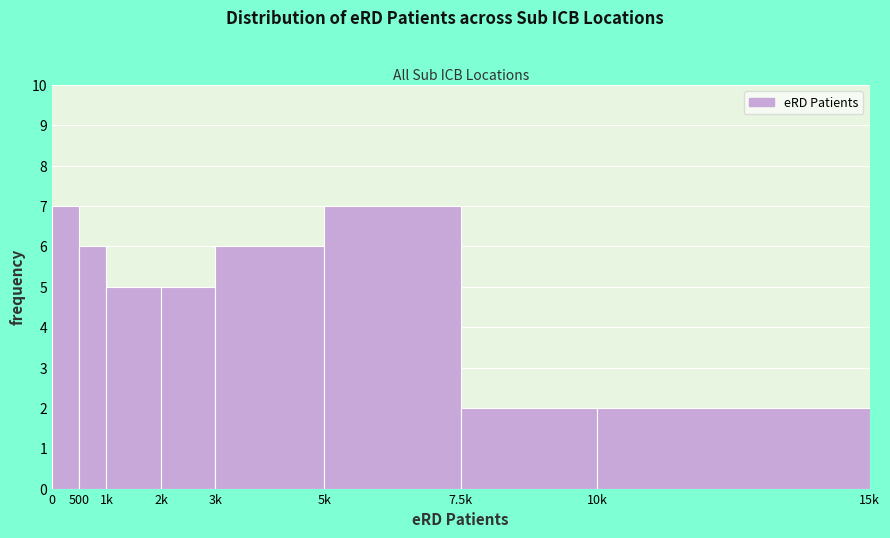

Reading right to left, transcribe all the data shown in this chart.

2	2	7	6	5	5	6	7